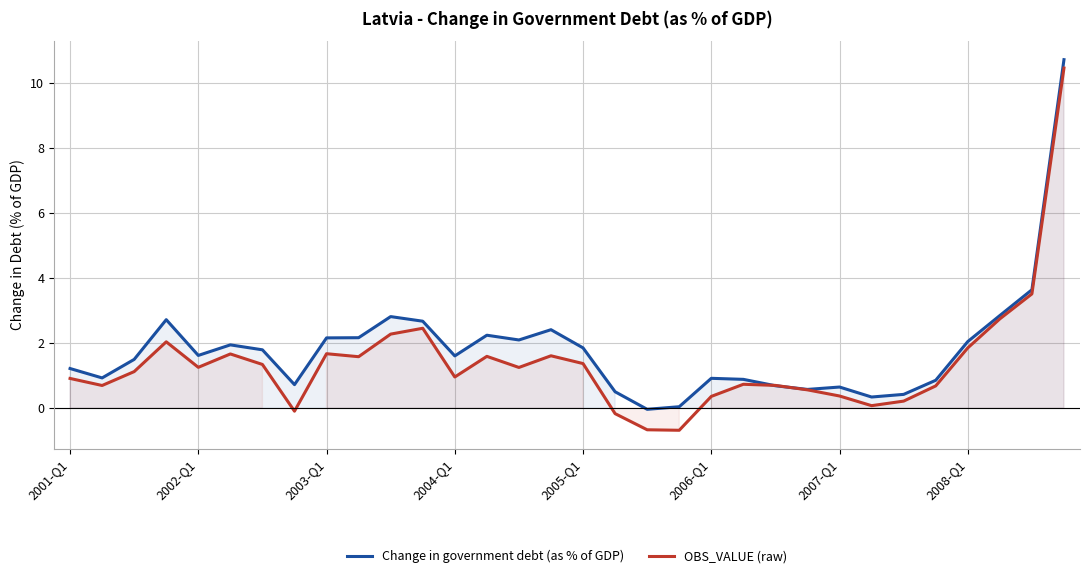

Count the number of categories in the chart.

32